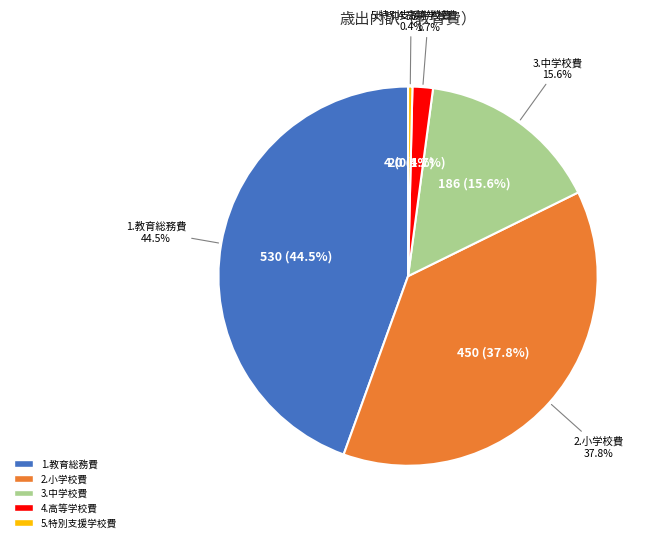

To the nearest percent, what percentage of the pie is 1.教育総務費?

44%